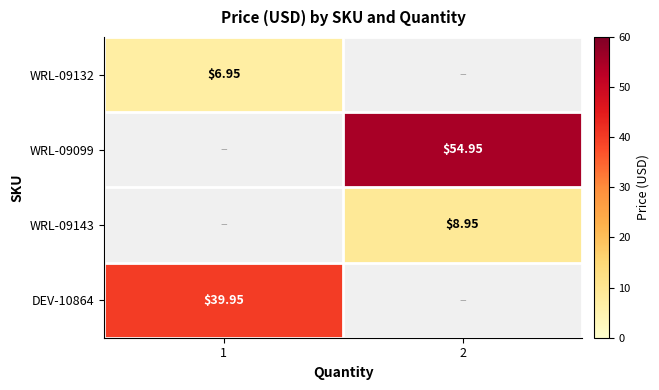

Is the value of WRL-09099 at 2 greater than the value of WRL-09132 at 1?

Yes